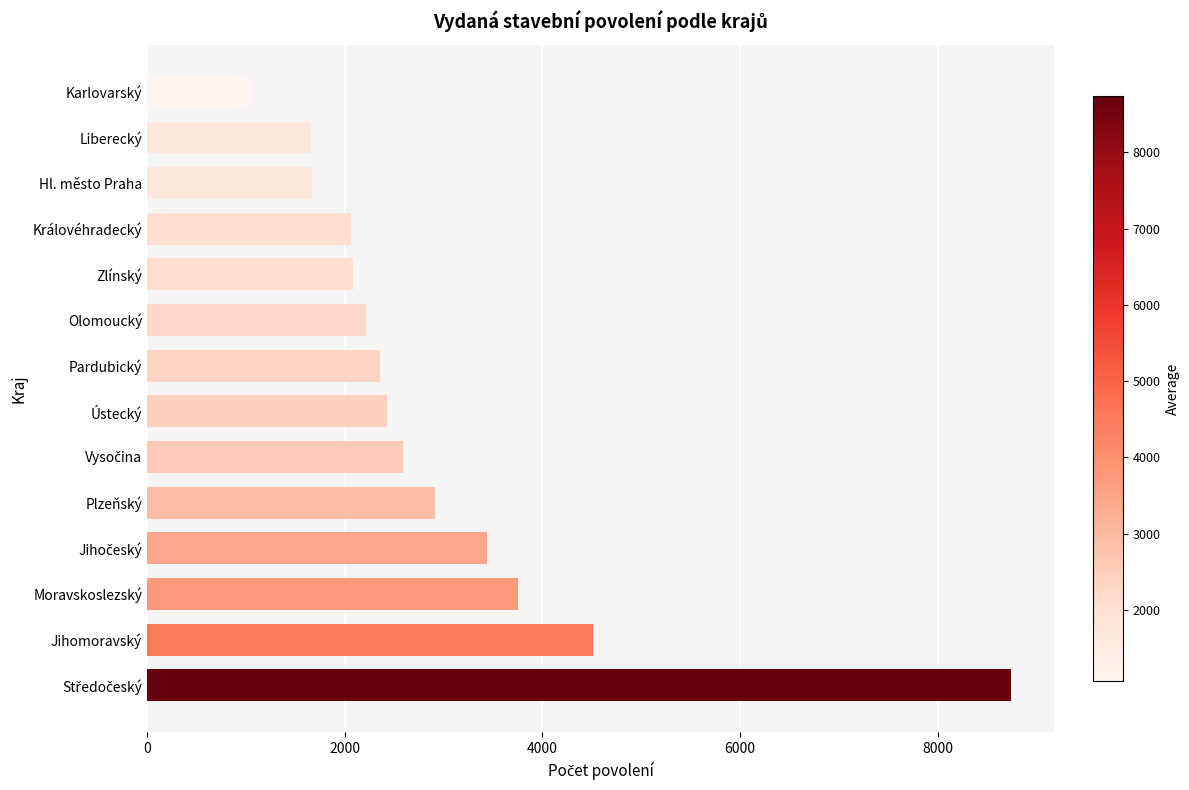

Approximately how many times larger is the value at Ústecký compared to Liberecký?

1.5